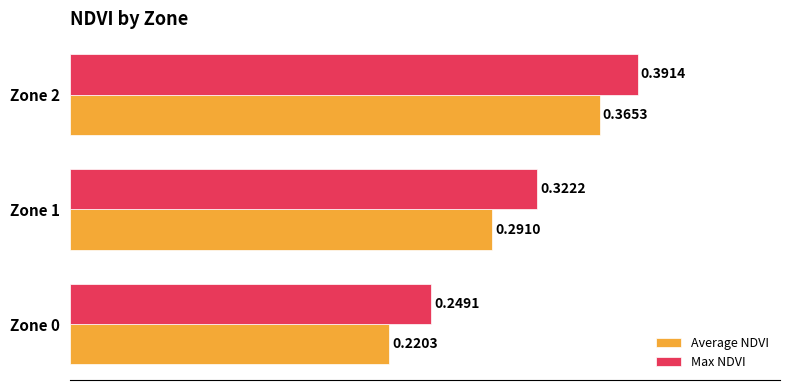

What is the sum of the Max NDVI values at Zone 2 and Zone 1?

0.7